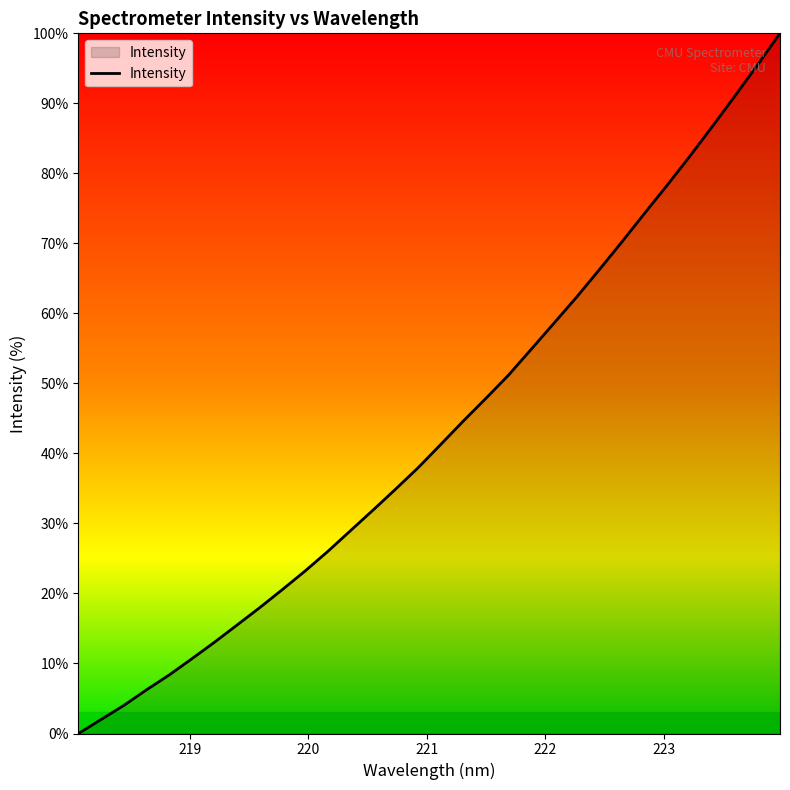

How many lines are shown in the chart?

1